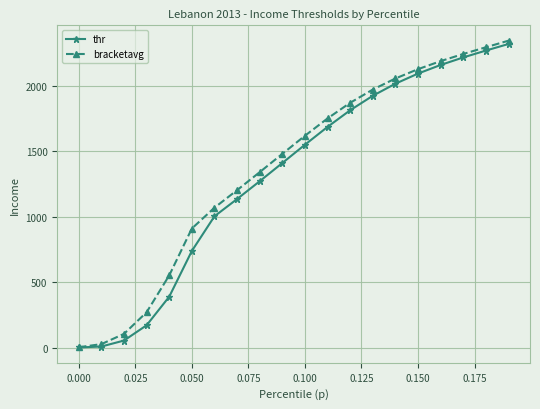

What is the difference between the maximum and minimum values in the bracketavg series?

2343.5